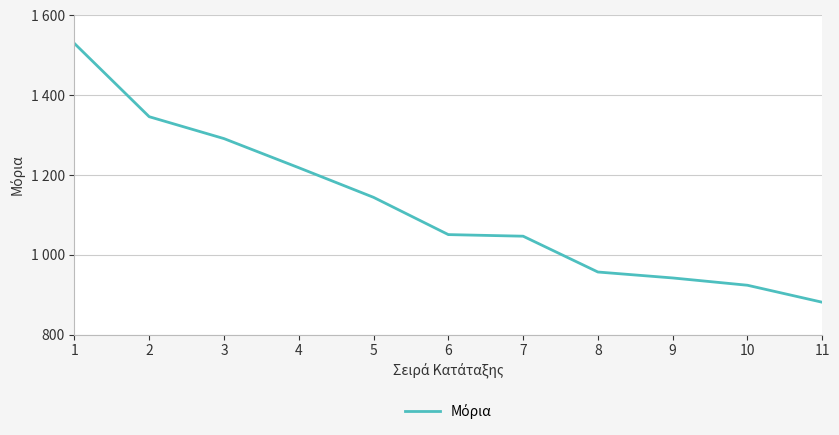

Where is the data nearest to the value 1205?

4